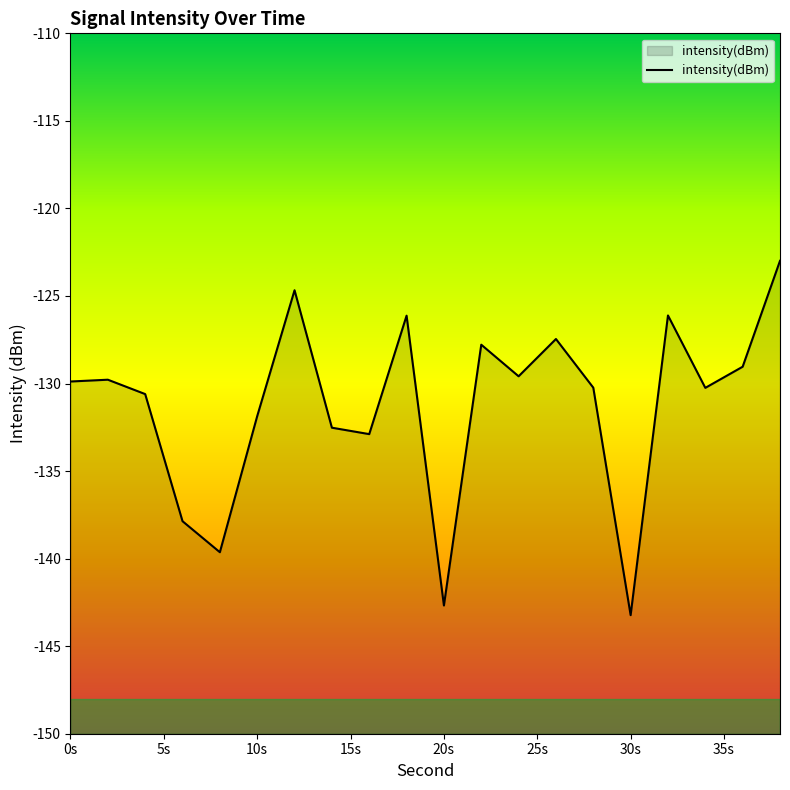

What is the difference between the values at 0s and 30s?

13.3